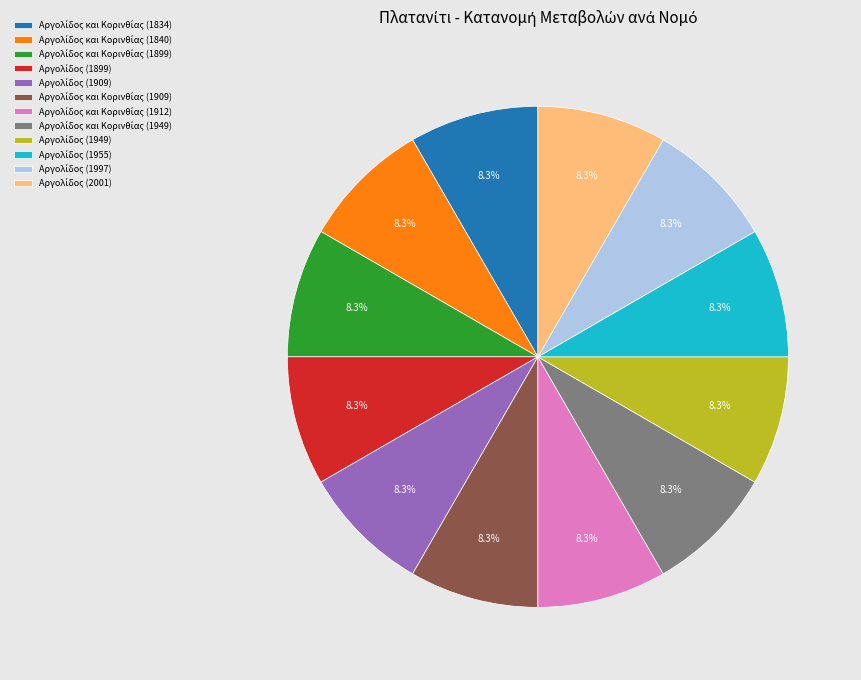

Does any single category account for the majority?

No